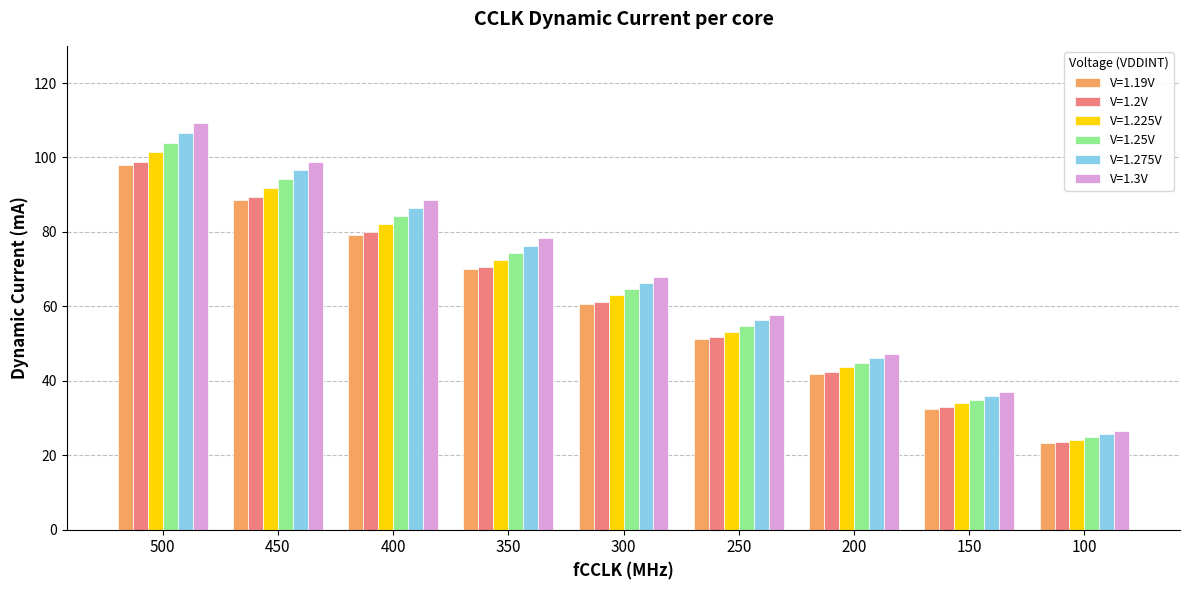

Which series has the widest spread of values?

V=1.3V